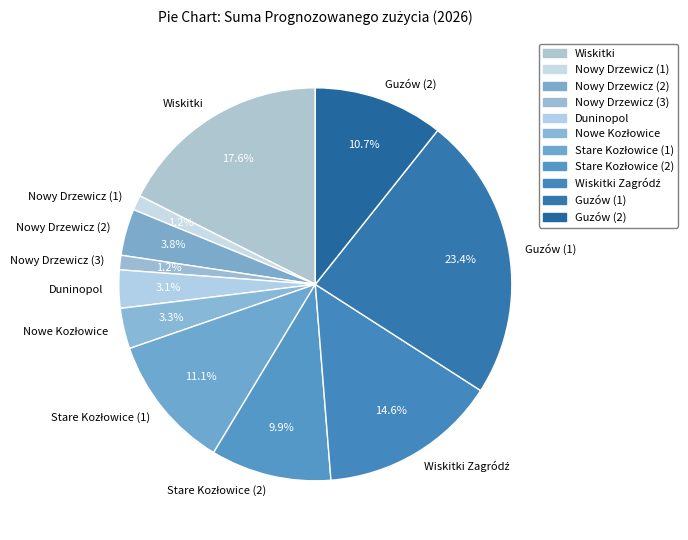

How many slices are in this pie chart?

11